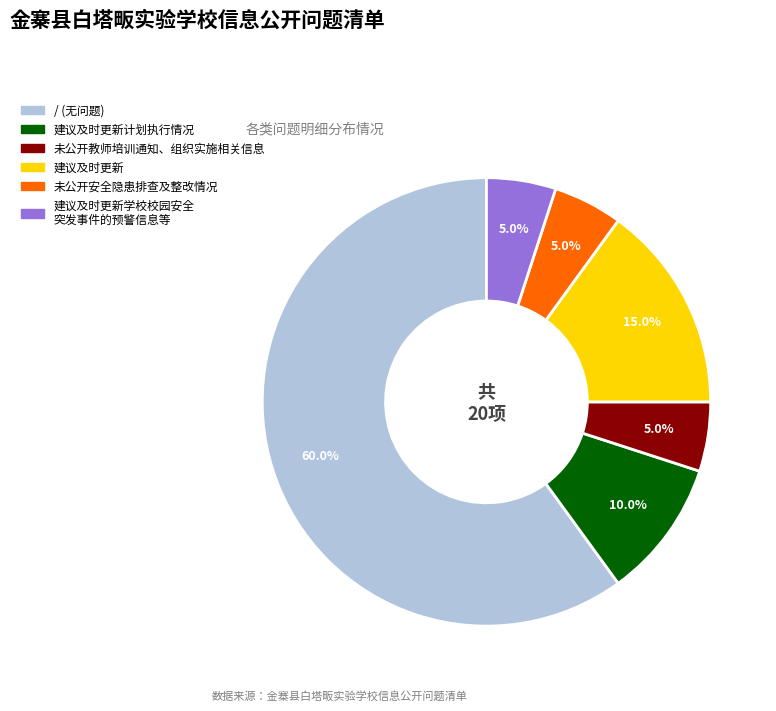

Count the number of slices in the pie.

6